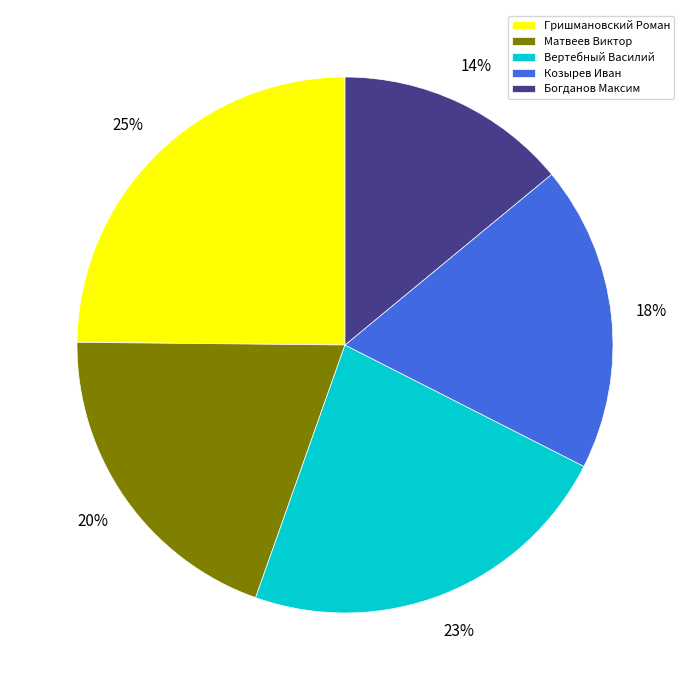

What is the largest slice in the pie chart?

Гришмановский Роман